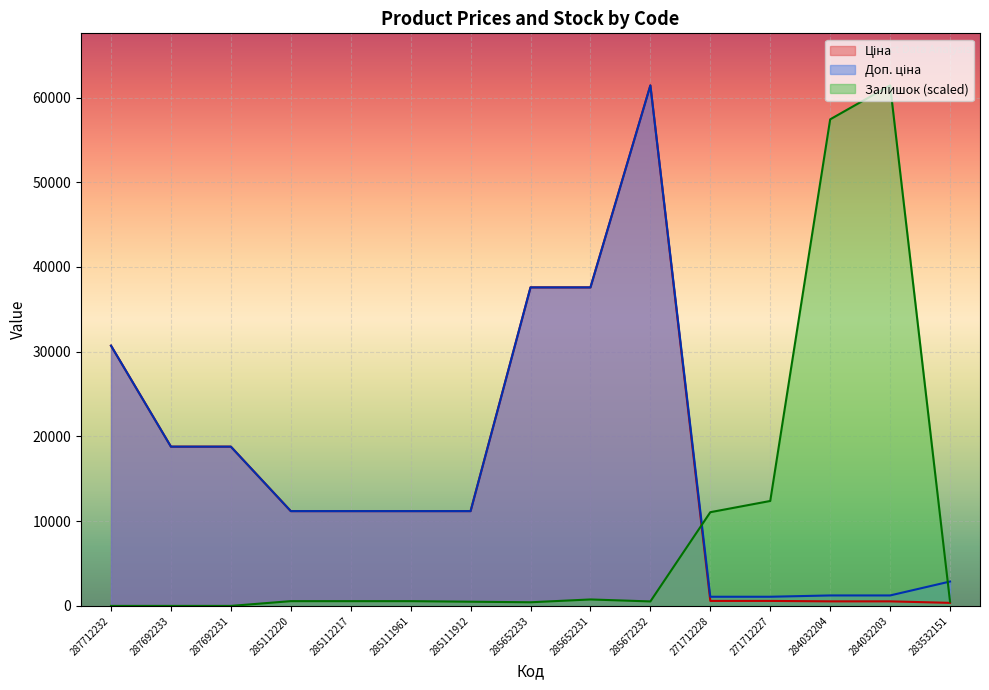

Count the number of categories in the chart.

15